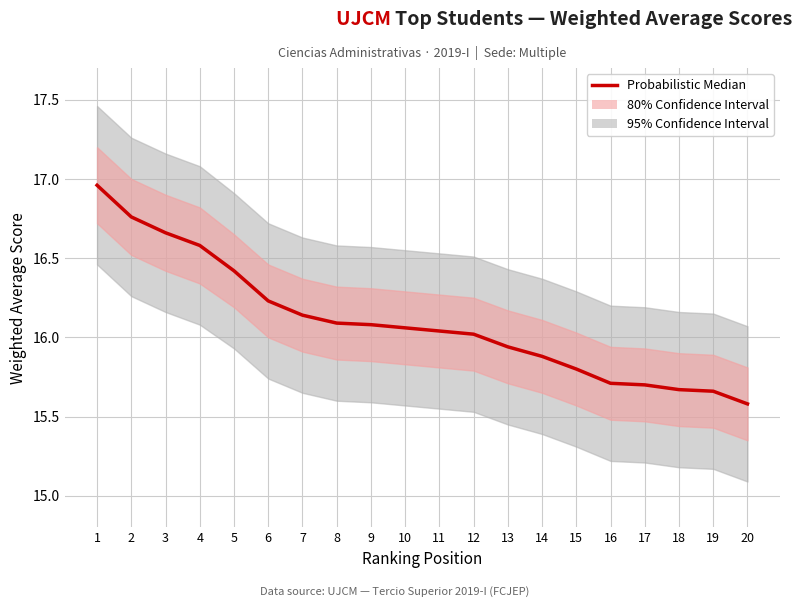

Rank the categories by value from lowest to highest.

20, 19, 18, 17, 16, 15, 14, 13, 12, 11, 10, 9, 8, 7, 6, 5, 4, 3, 2, 1